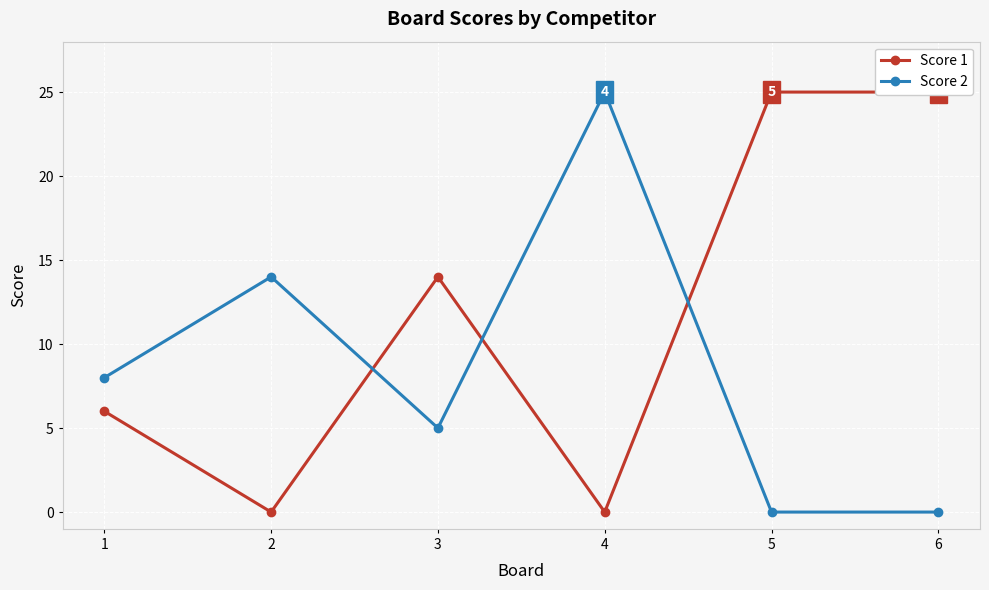

What is the highest value of the Score 2 series?

25